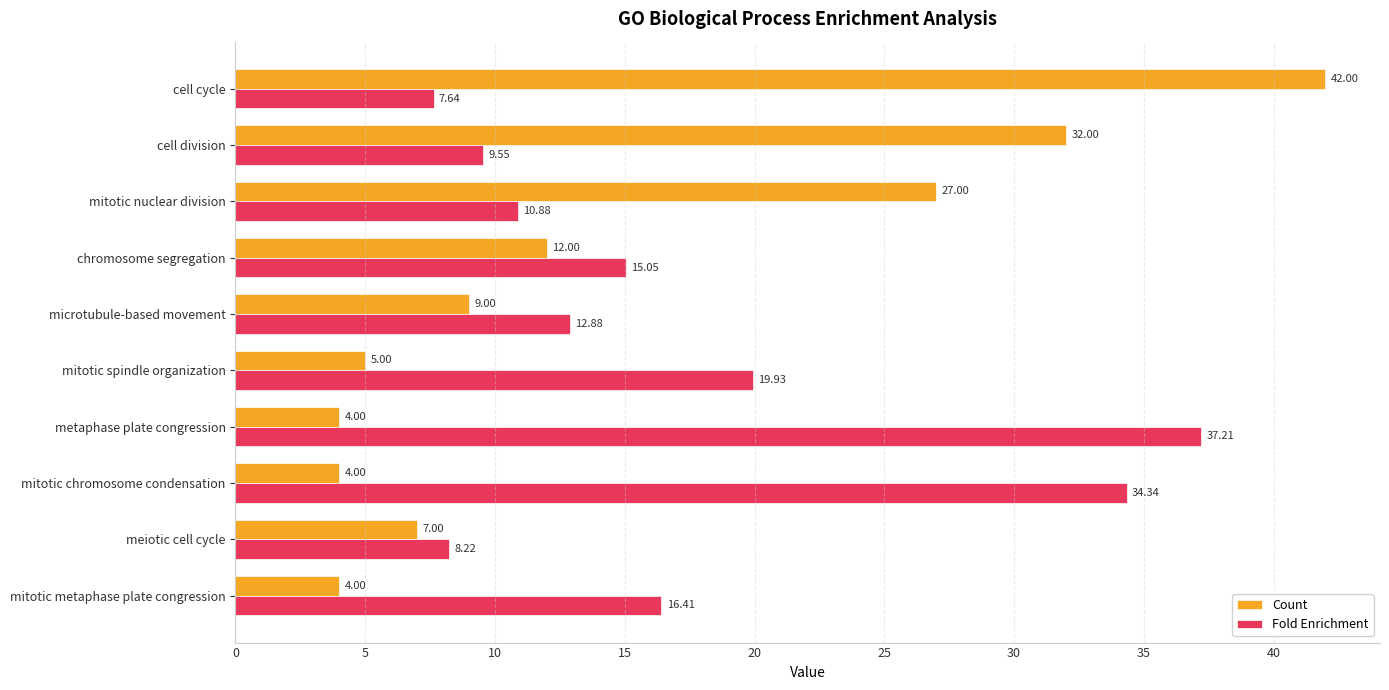

Between cell division and mitotic metaphase plate congression, which series saw the biggest shift?

Count